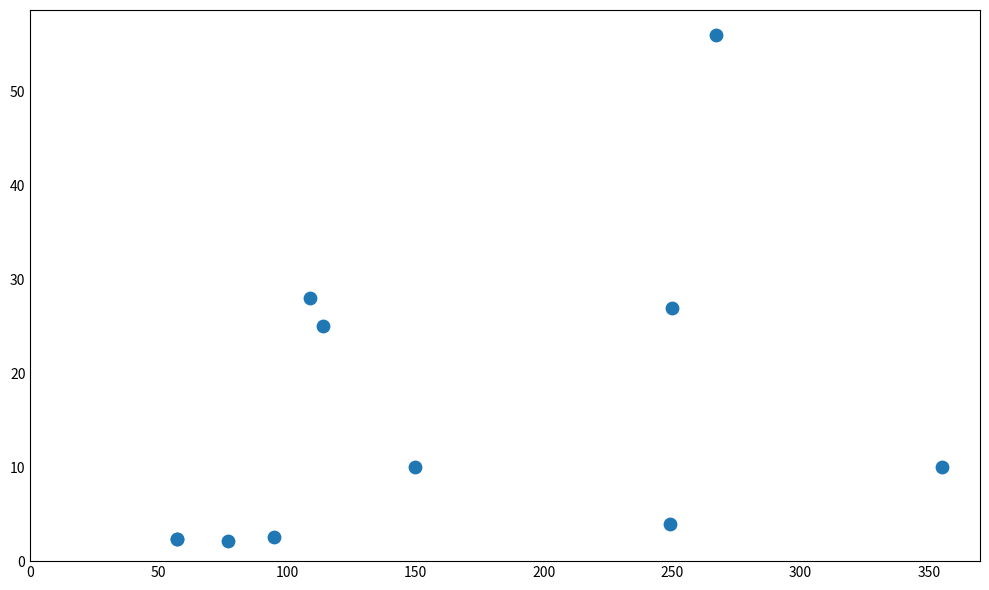

What Y value in the scatter plot is closest to 29?

28.0